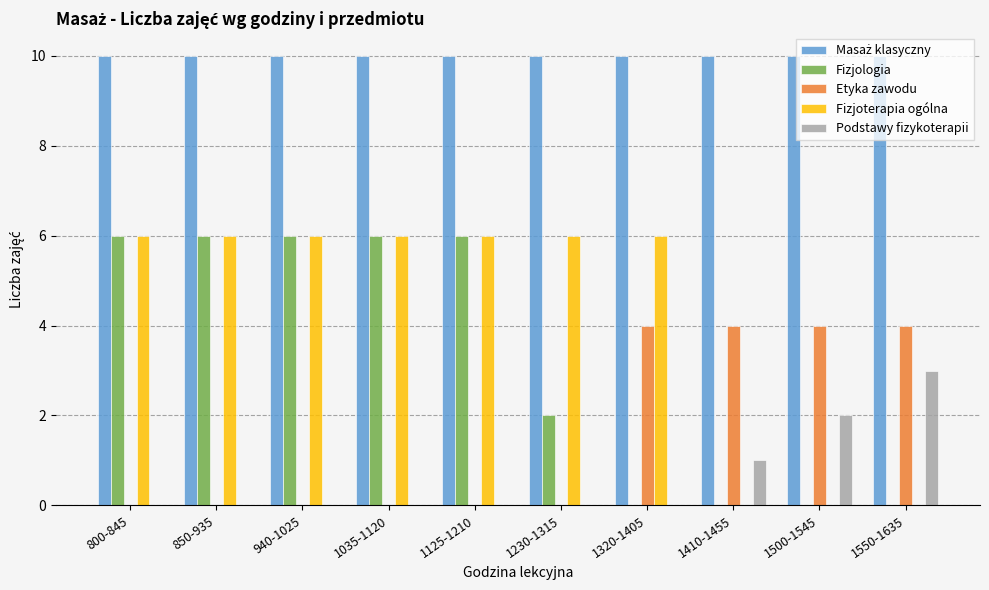

The value of Podstawy fizykoterapii at 1125-1210 is 2. True or false?

False